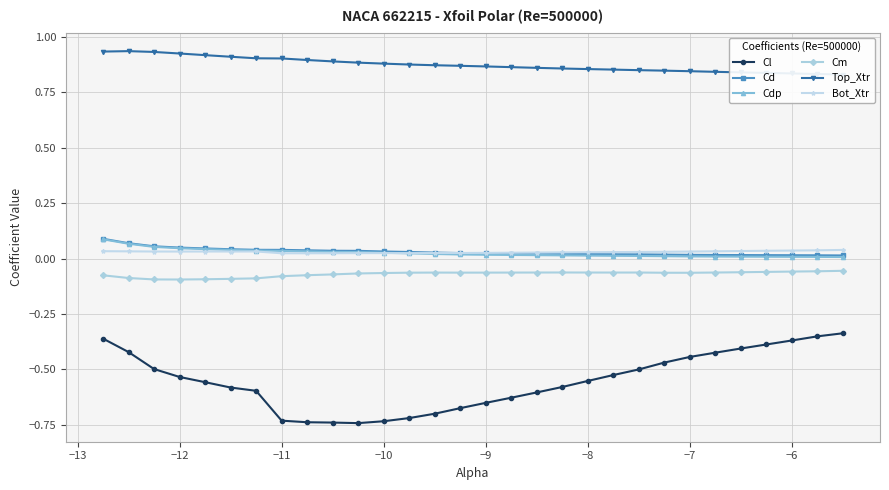

How many data points does each series have?

30